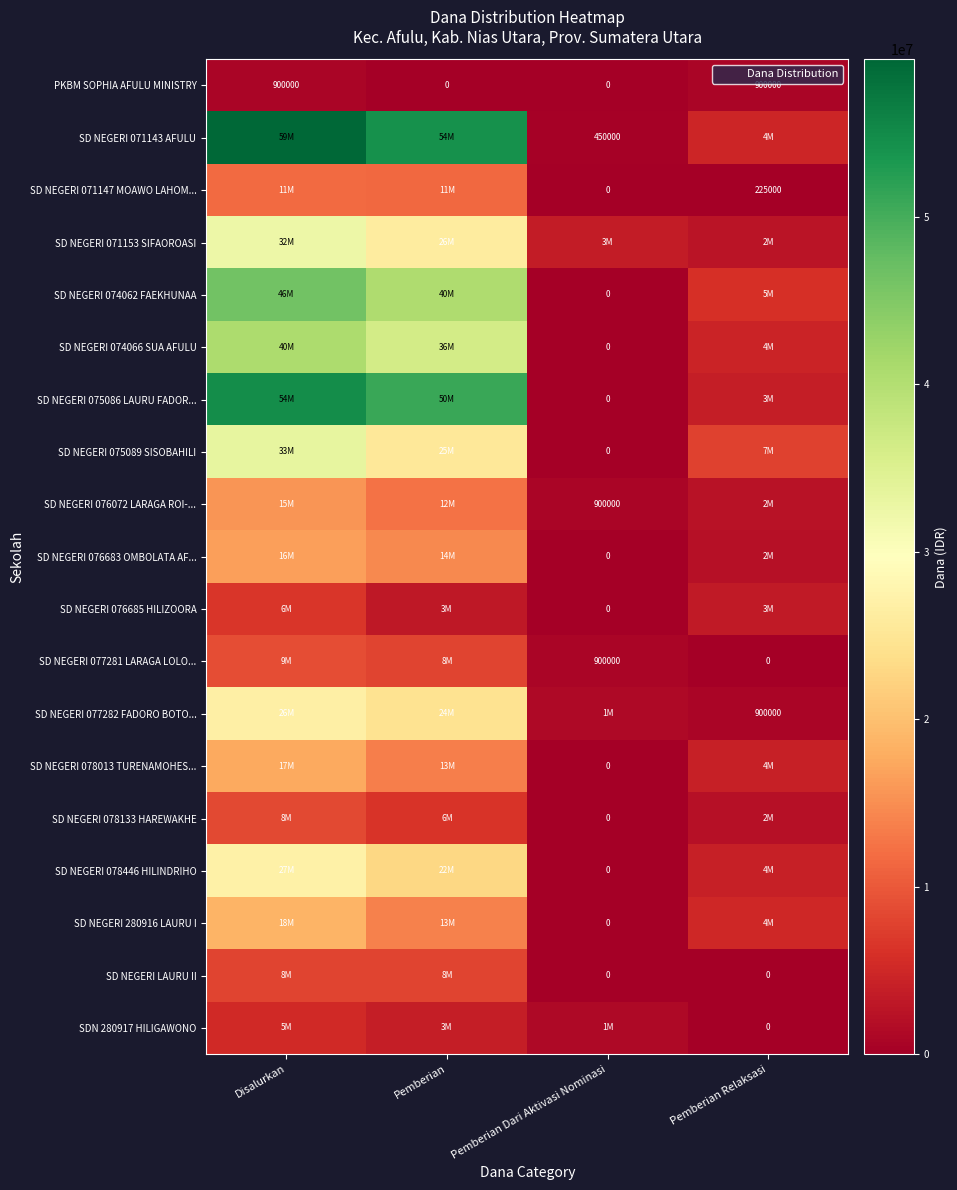

What is the difference between the SD NEGERI 074066 SUA AFULU values at Pemberian and Pemberian Relaksasi?

31725000